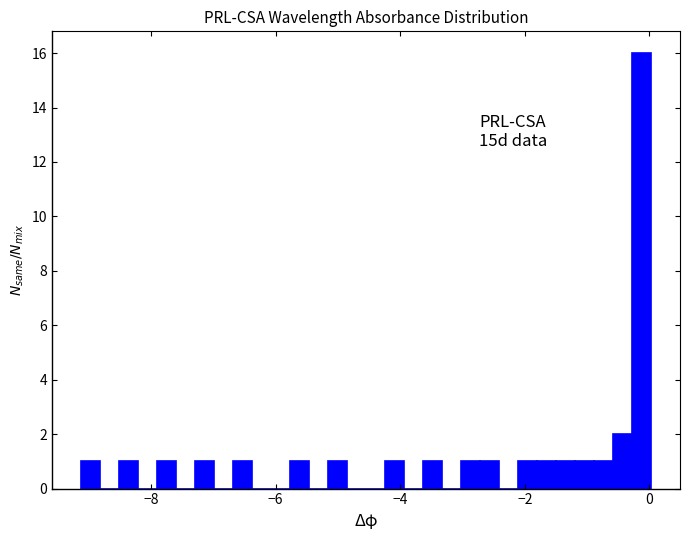

Around what value on the x-axis is the tallest bar? Give the approximate position of its centre, as read against the axis.

-0.2